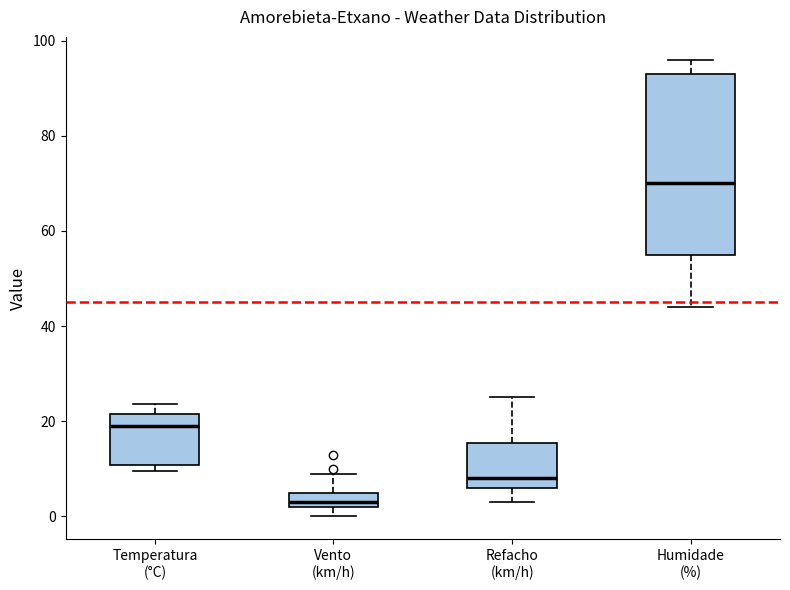

Which box is the tallest, from its lower edge to its upper edge?

Humidade (%)